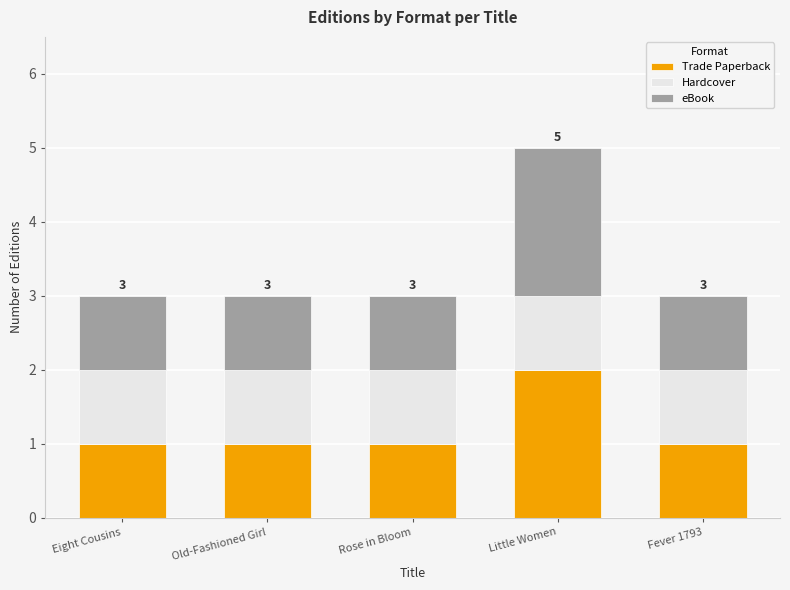

What is the sum of all Trade Paperback values?

6